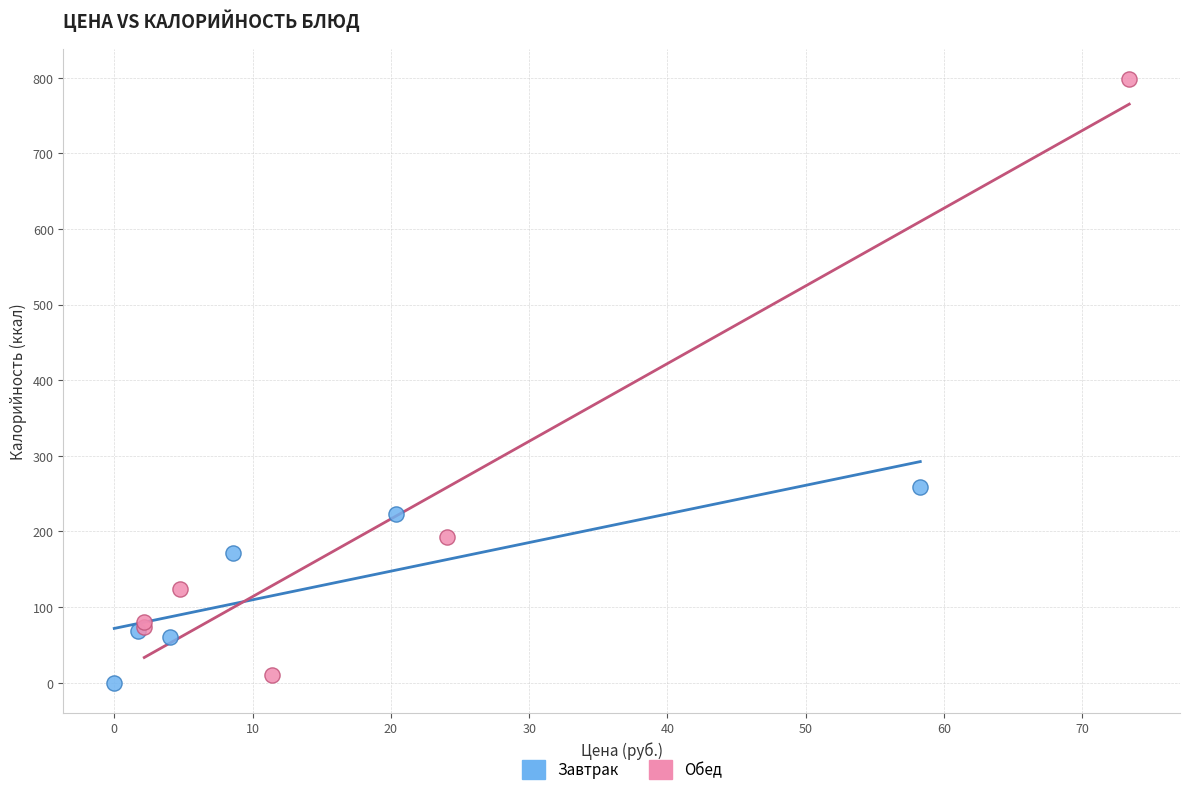

What are all the series names shown in the legend?

Завтрак, Обед